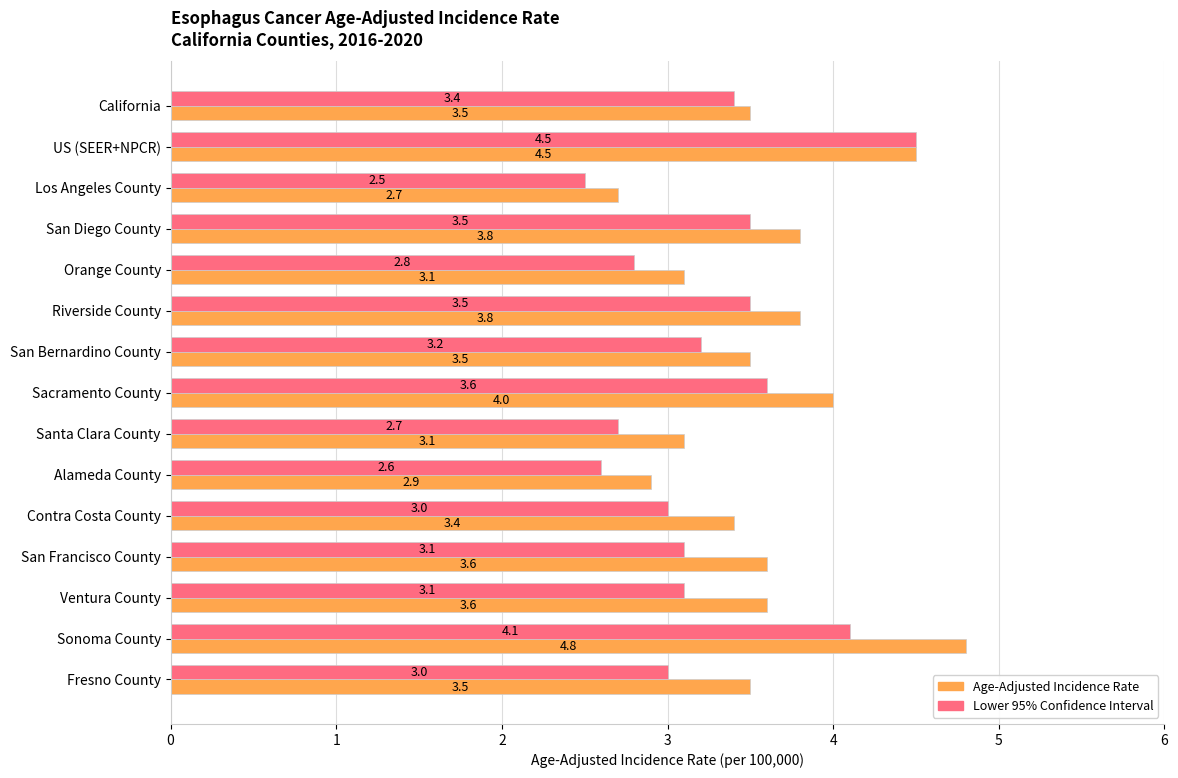

What is the sum of all Lower 95% Confidence Interval values?

48.6